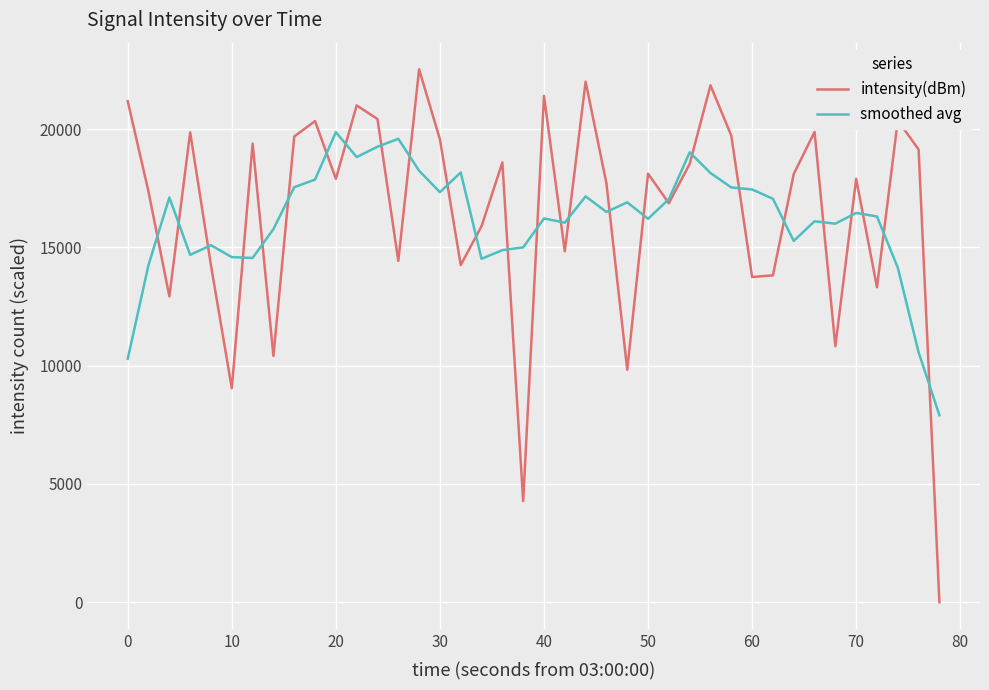

Rank the series by their maximum value, from lowest to highest.

smoothed avg, intensity(dBm)